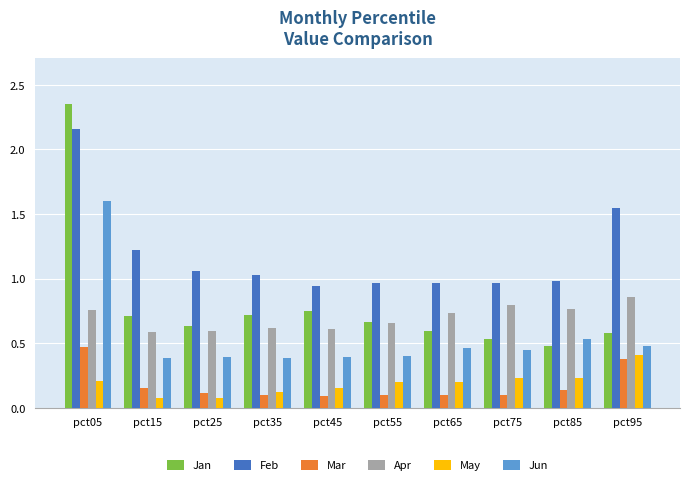

At how many categories does at least one series exceed 0?

10